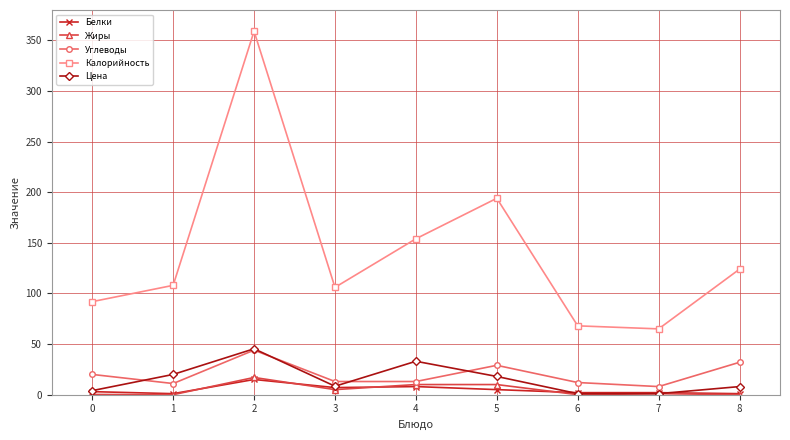

Does the chart have visible grid lines?

Yes